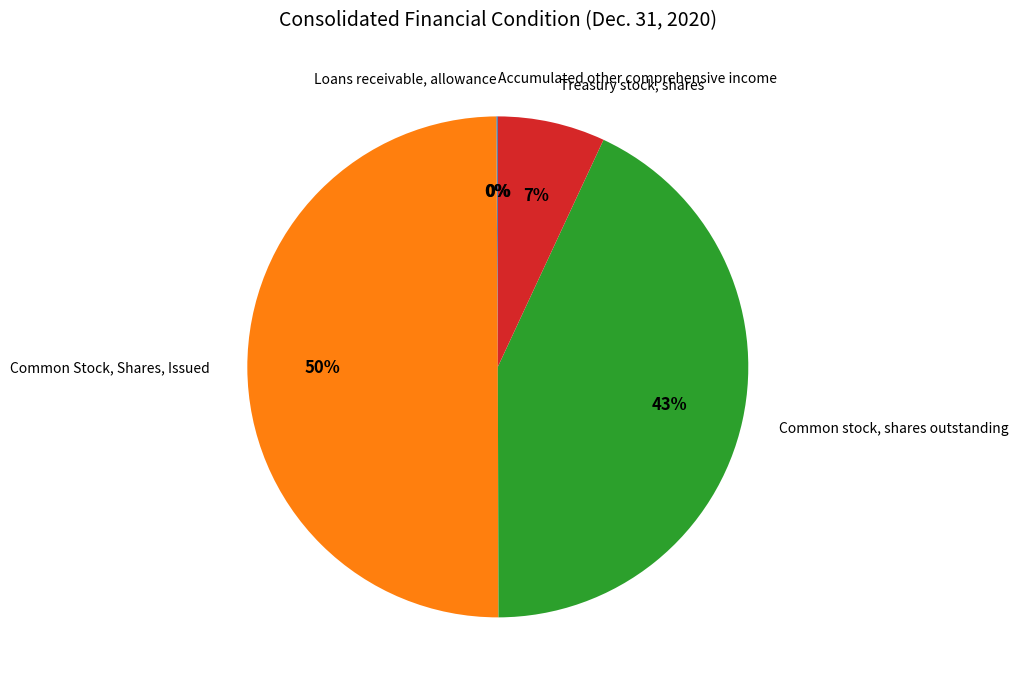

To the nearest percent, what is the average slice percentage?

20%